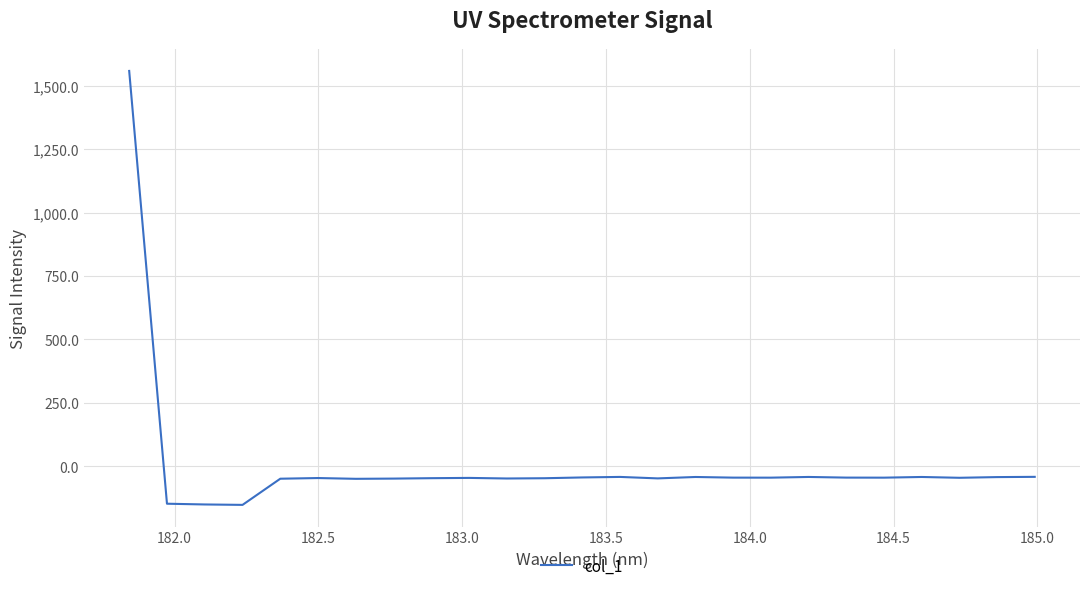

What is the difference between the maximum and minimum values?

1711.3